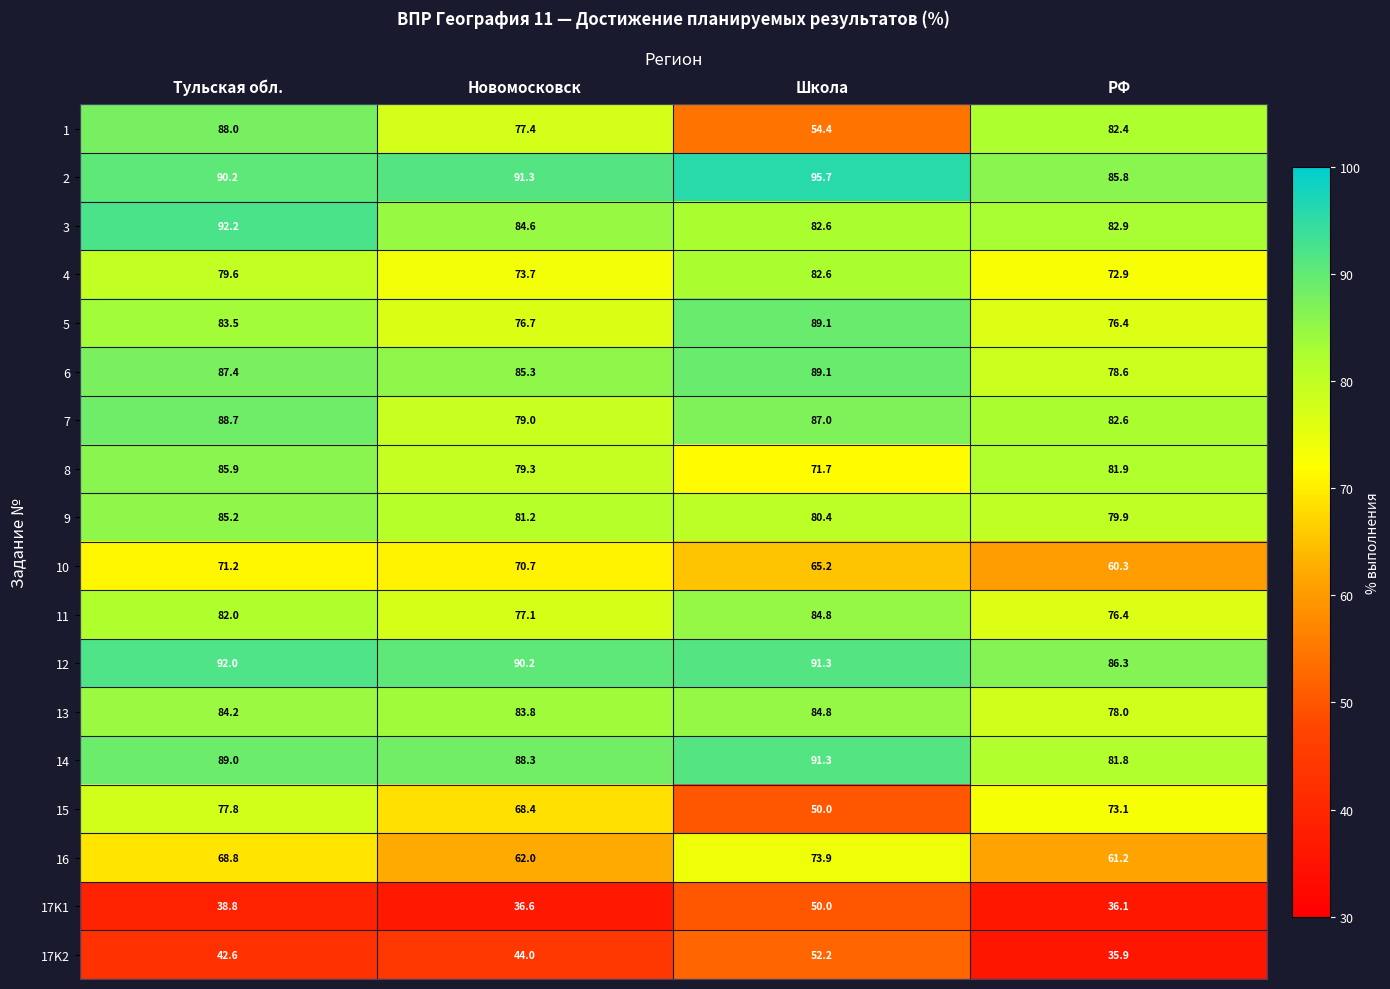

Is the value of 16 at Тульская обл. greater than the value of 8 at Школа?

No